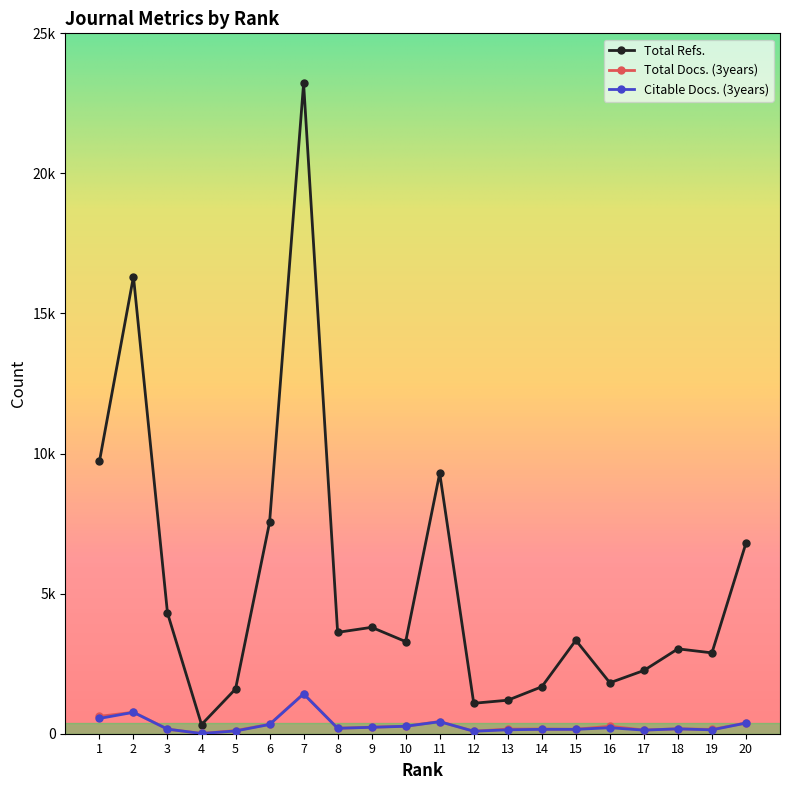

Is this an area chart (filled region under the line)?

No